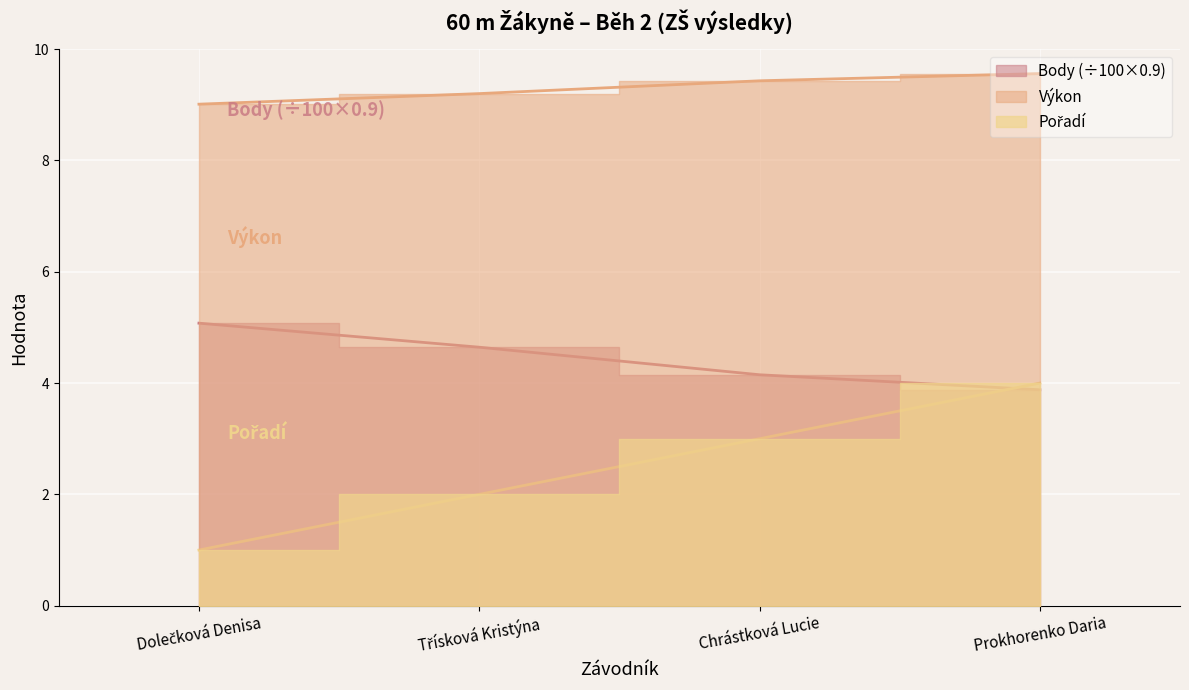

Which series has the widest spread of values?

Pořadí